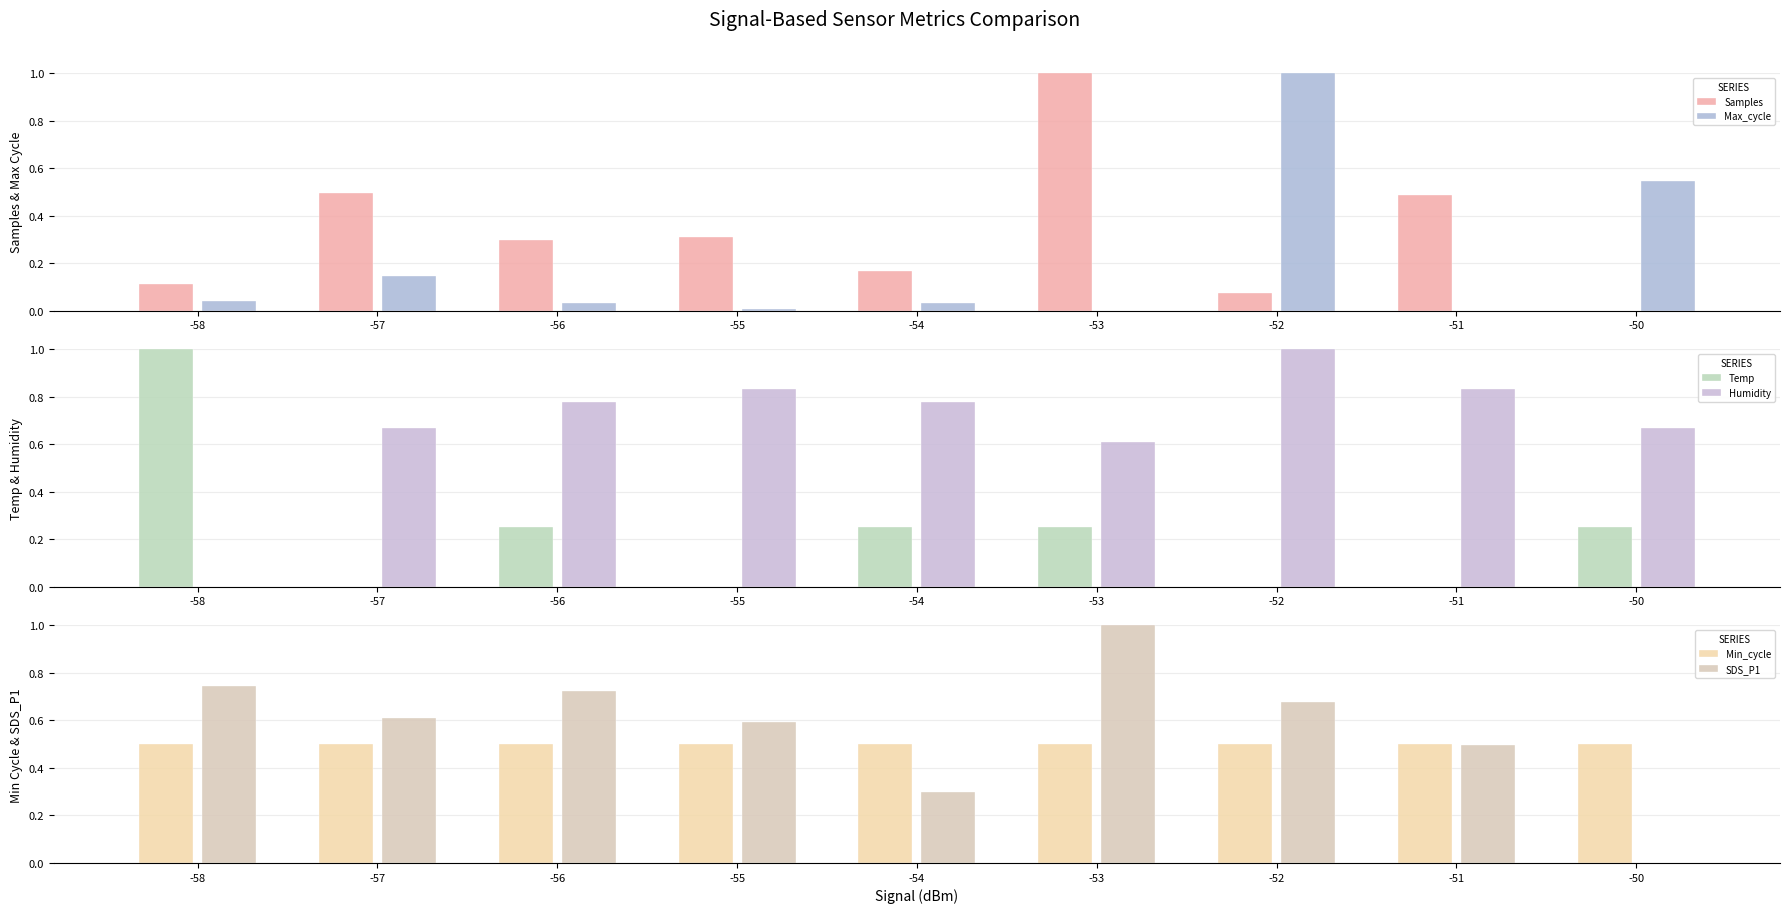

Between -56 and -55, which is larger?

-55